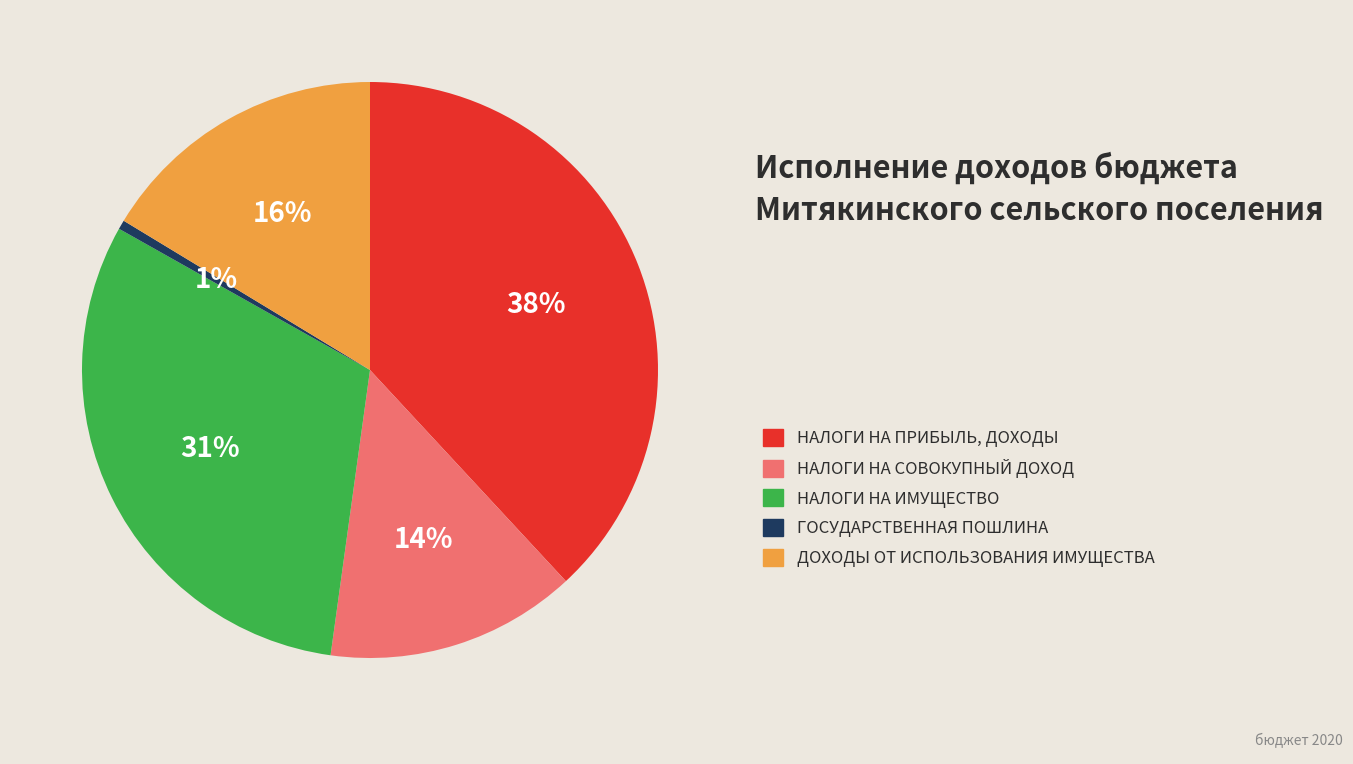

Is there a majority slice in this chart?

No